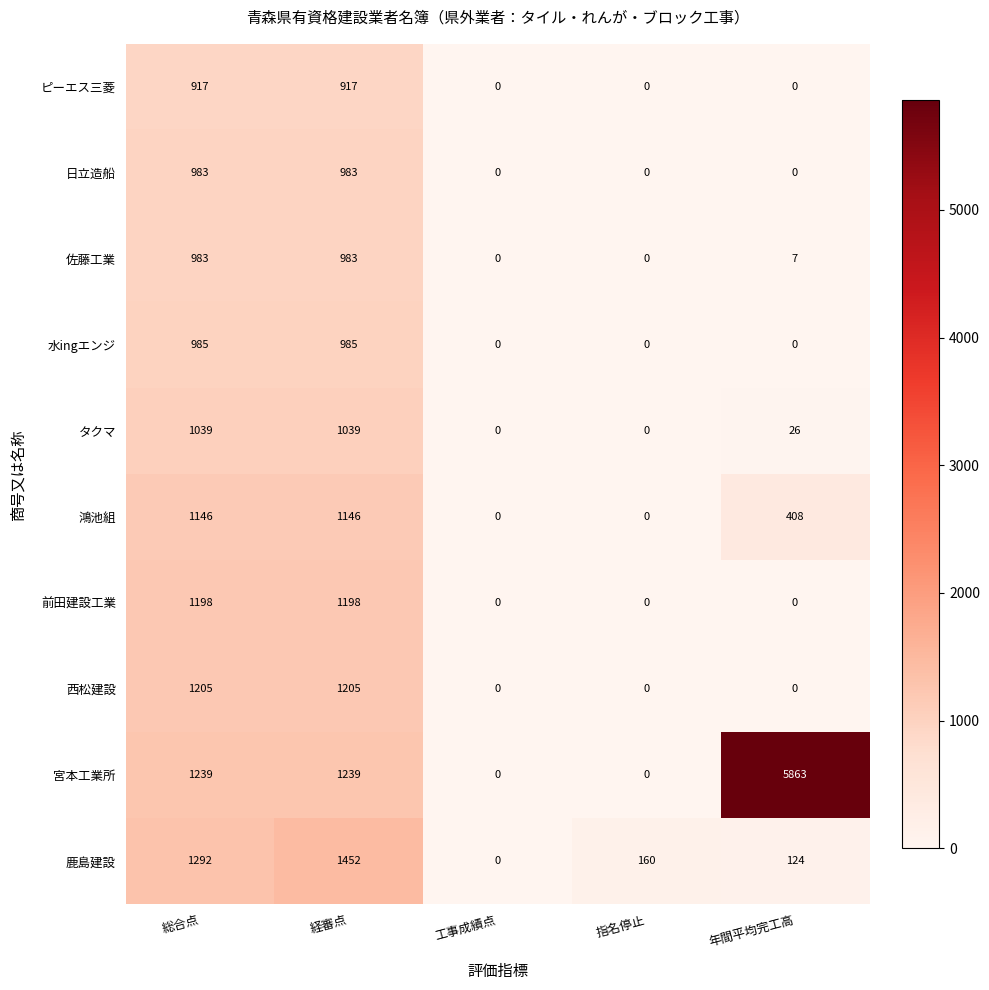

Count the 前田建設工業 values in the range 0 to 1198.

5